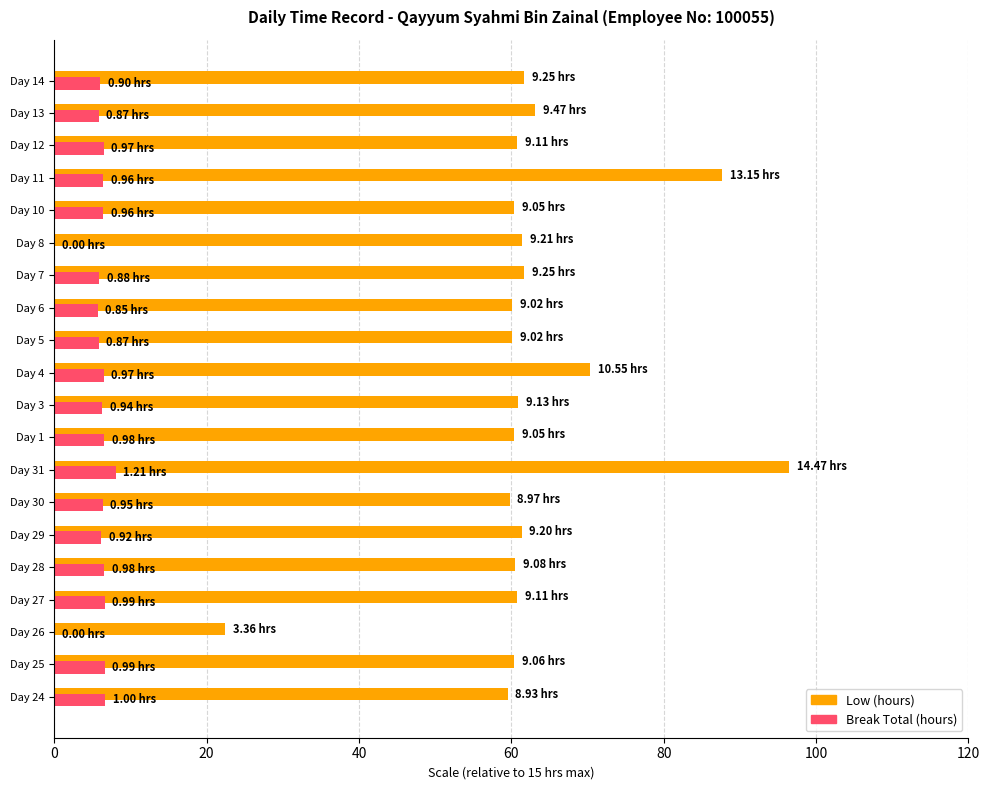

What is the total value across all series at Day 14?

67.7